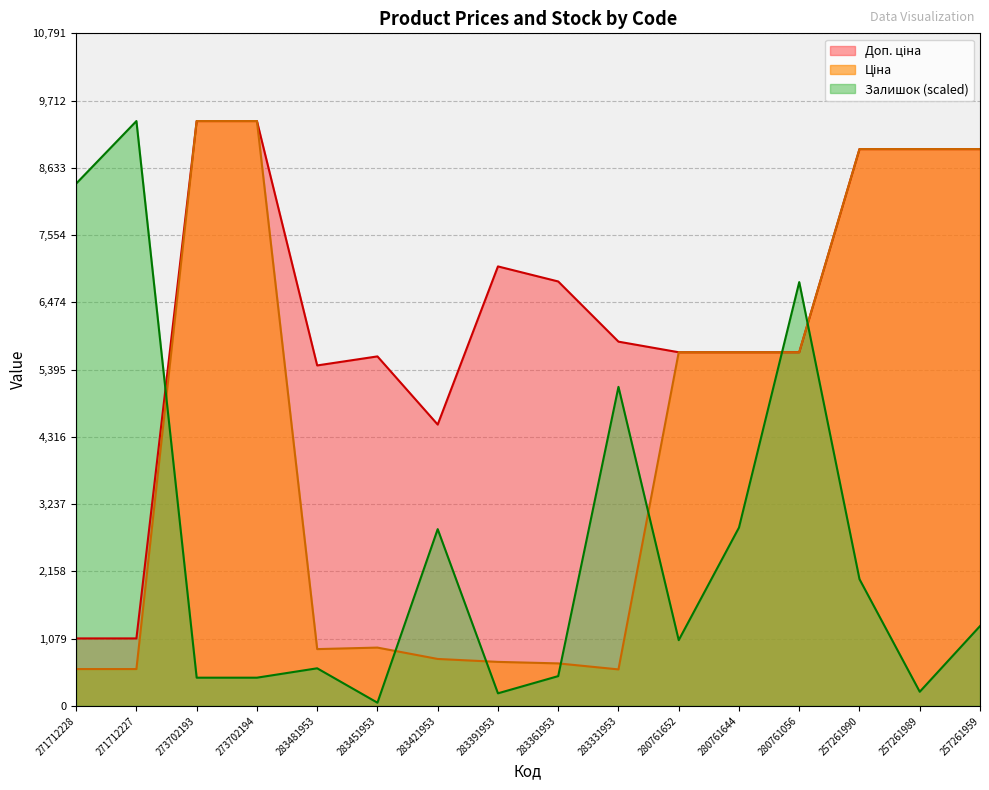

True or false: Ціна and Доп. ціна intersect in this chart.

False